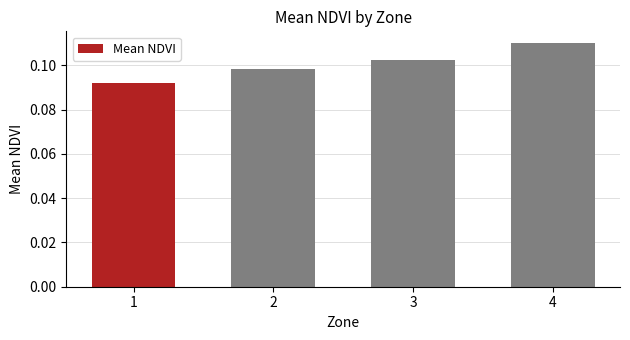

At which category does the chart reach its peak across all series?

4